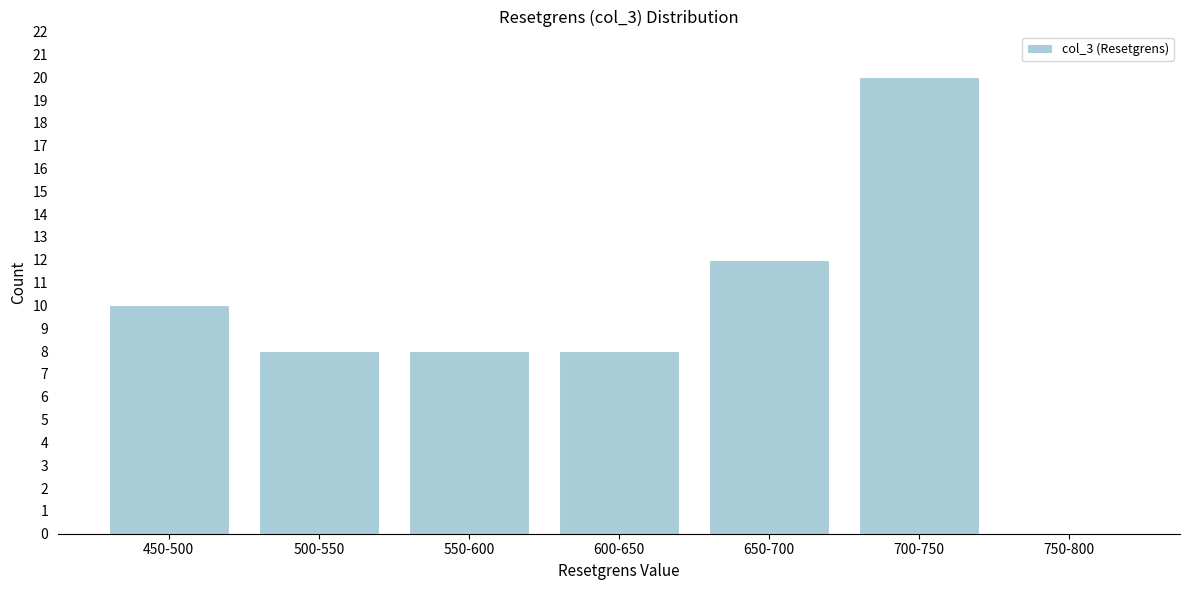

Reading left to right, list all the values displayed in this chart.

450-500=10	500-550=8	550-600=8	600-650=8	650-700=12	700-750=20	750-800=0